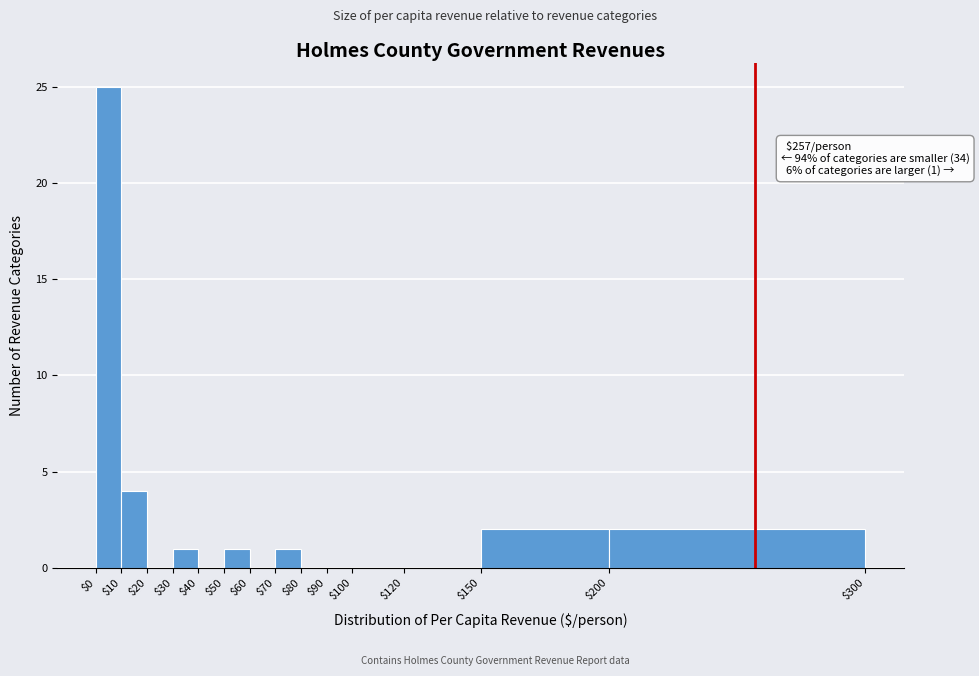

Which range on the x-axis has the tallest bar?

$0 to $10